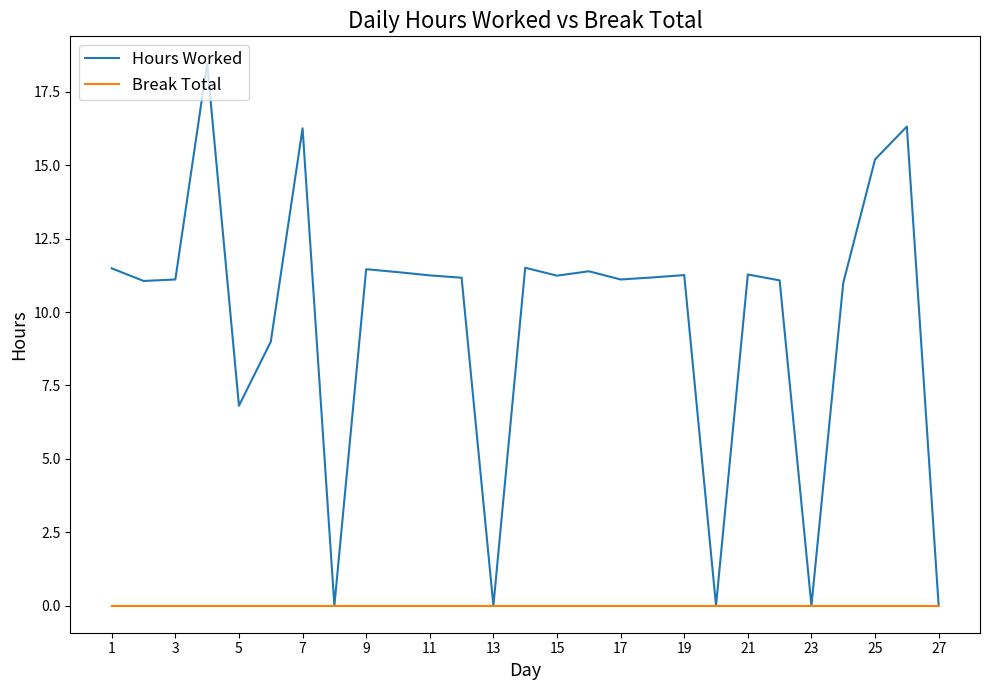

Which series has the largest range (max minus min)?

Hours Worked